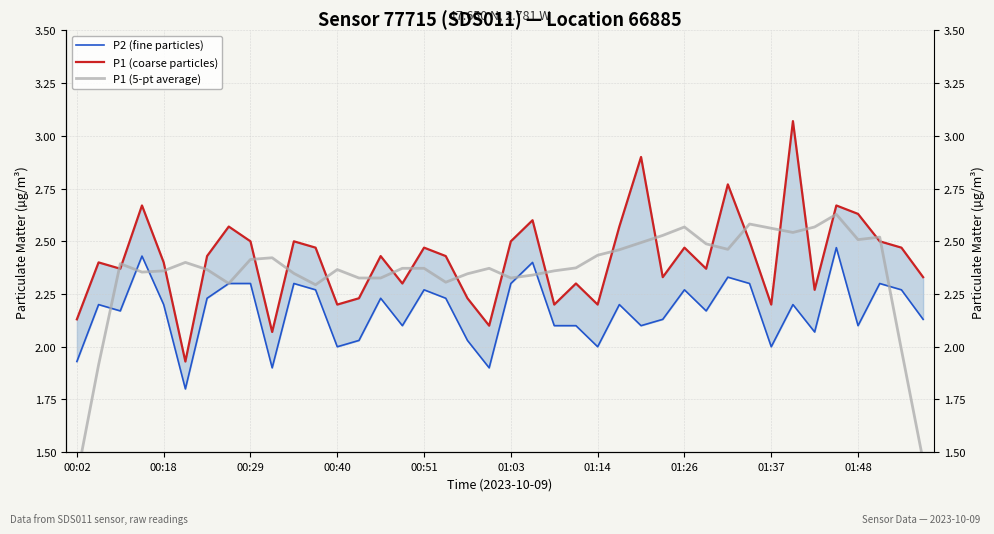

Between 26 and 33, which is larger?

33